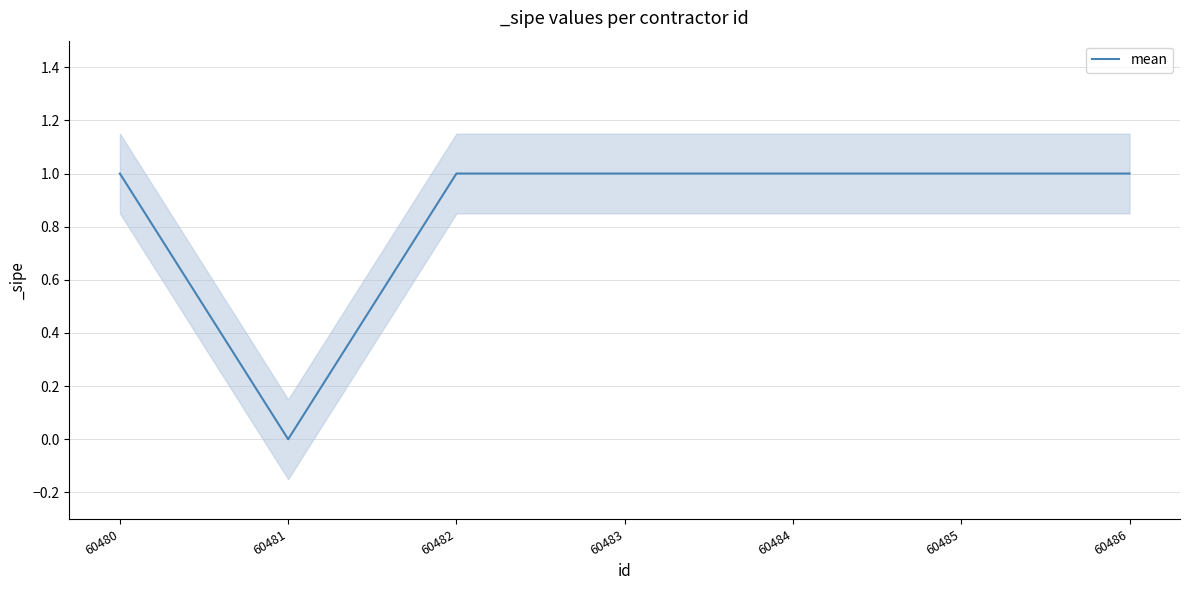

At which category does the data reach its first local valley?

60481